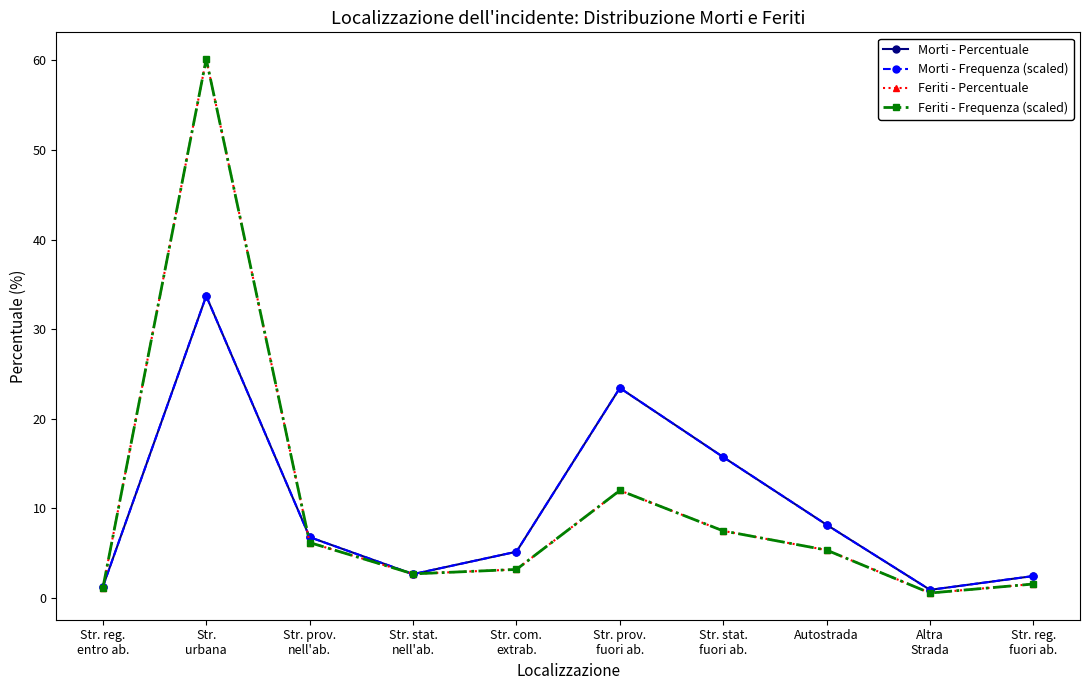

The value of Morti - Frequenza (scaled) at Str. com.
extrab. is 5.1. True or false?

True